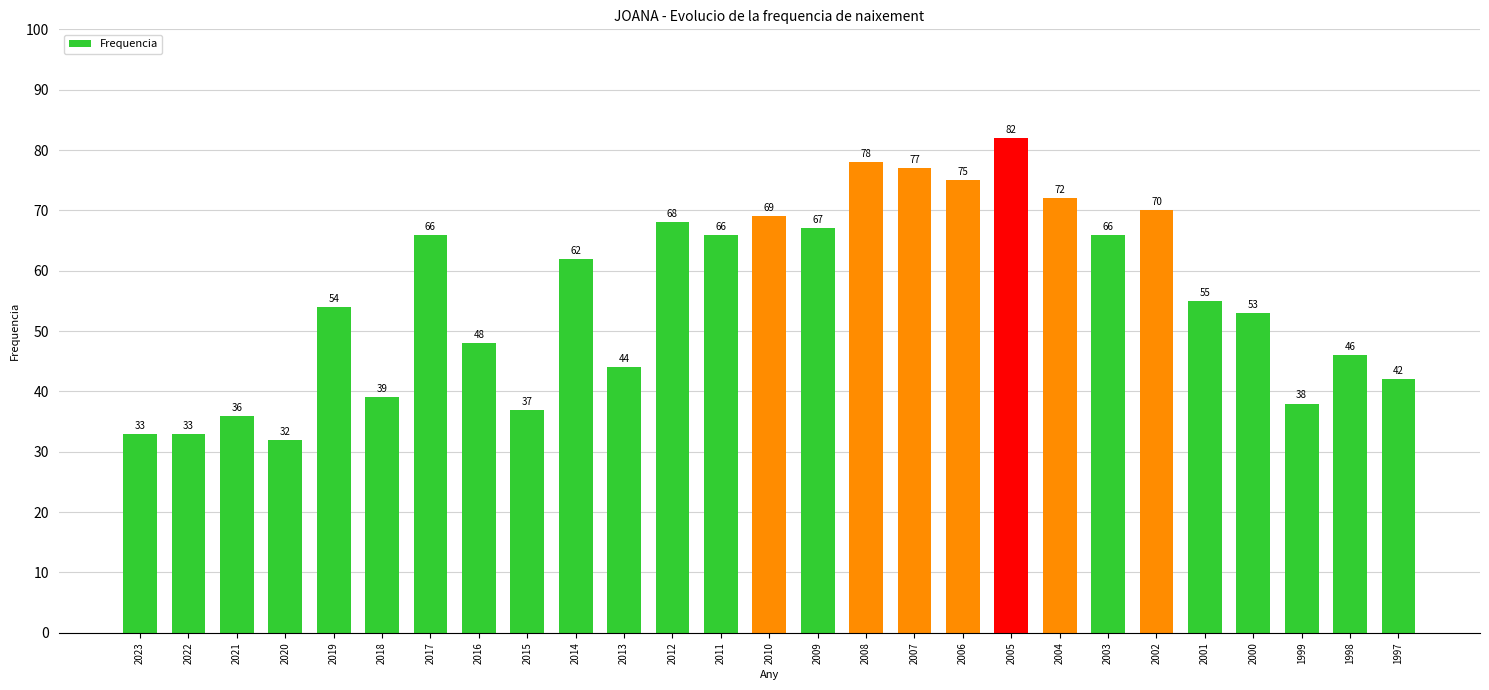

What is the average value?

56